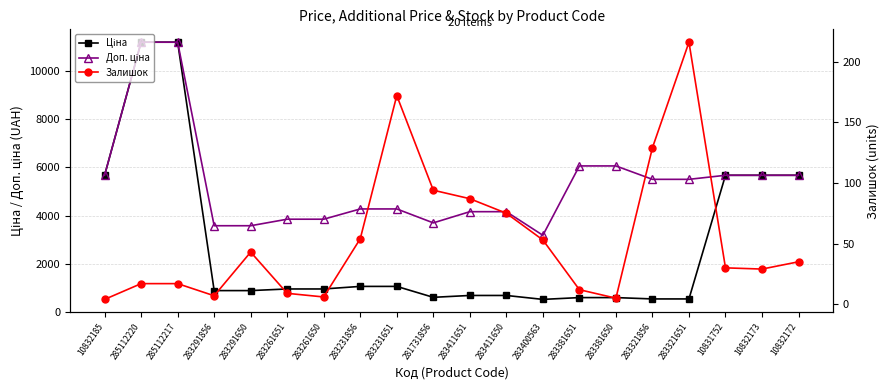

Which series changed the most between 285112220 and 283291650?

Ціна